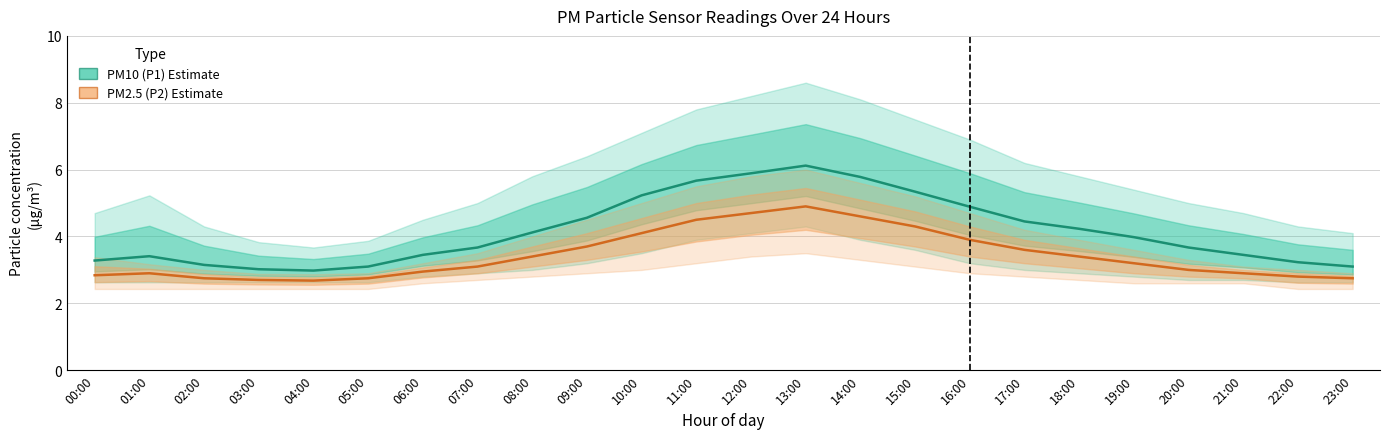

Which series has the largest range (max minus min)?

PM10 (P1)